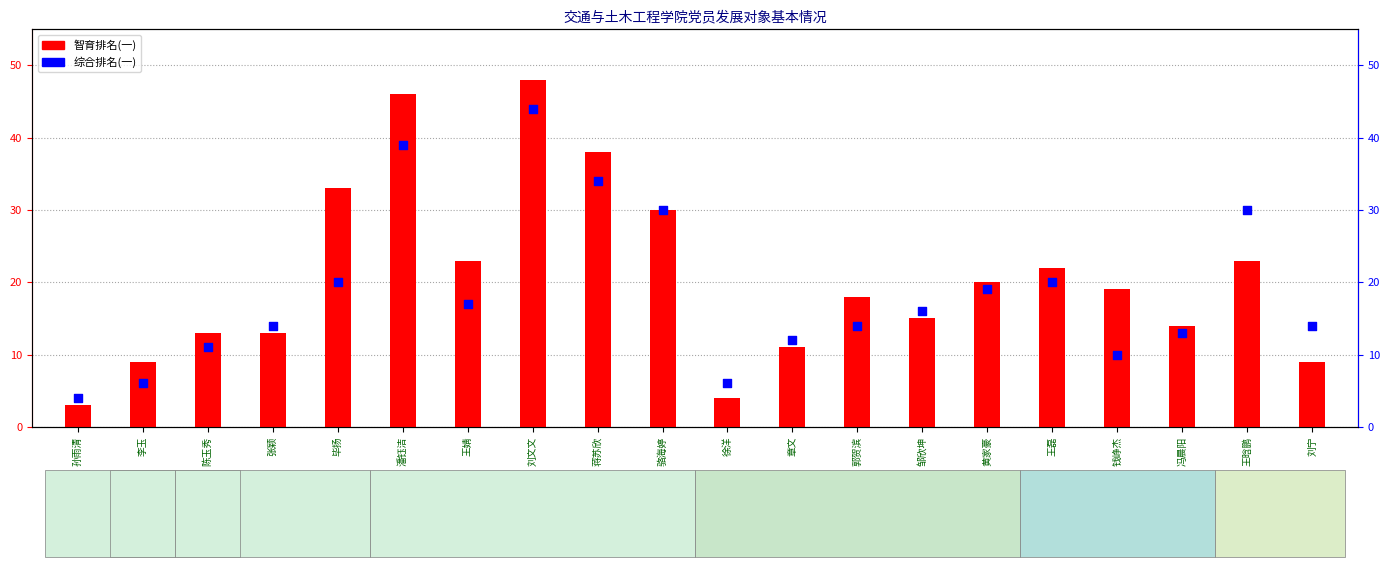

Which series has the widest spread of Y values?

智育排名(一)